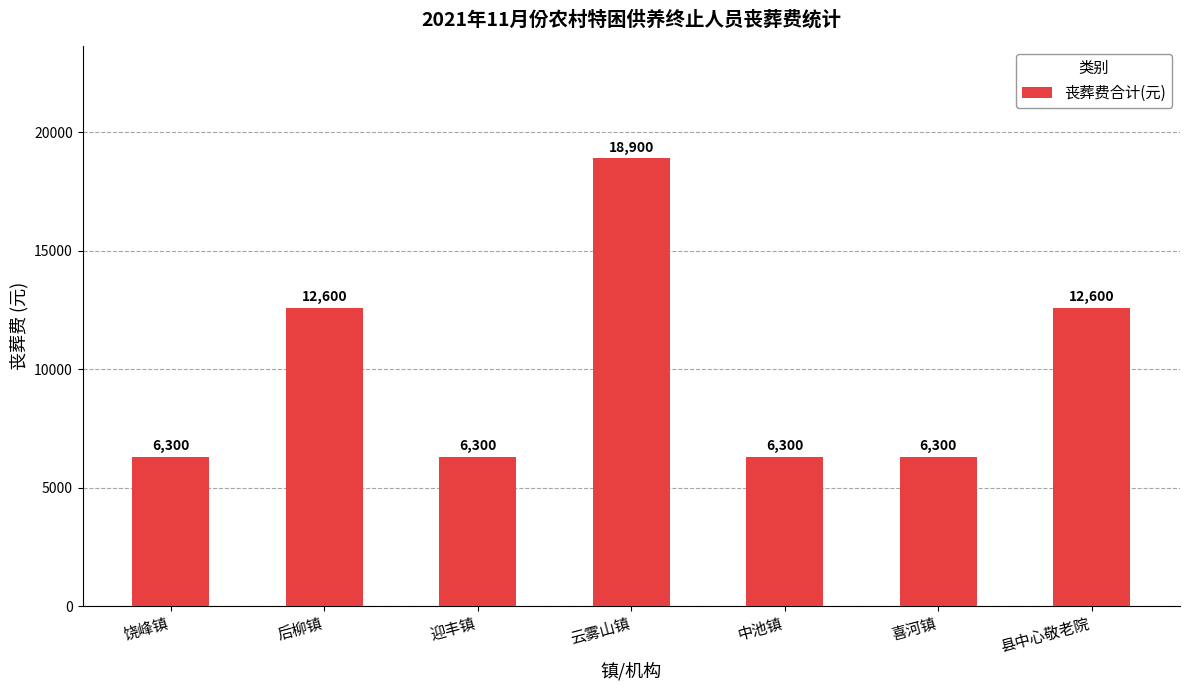

The value at 饶峰镇 is 9891. True or false?

False